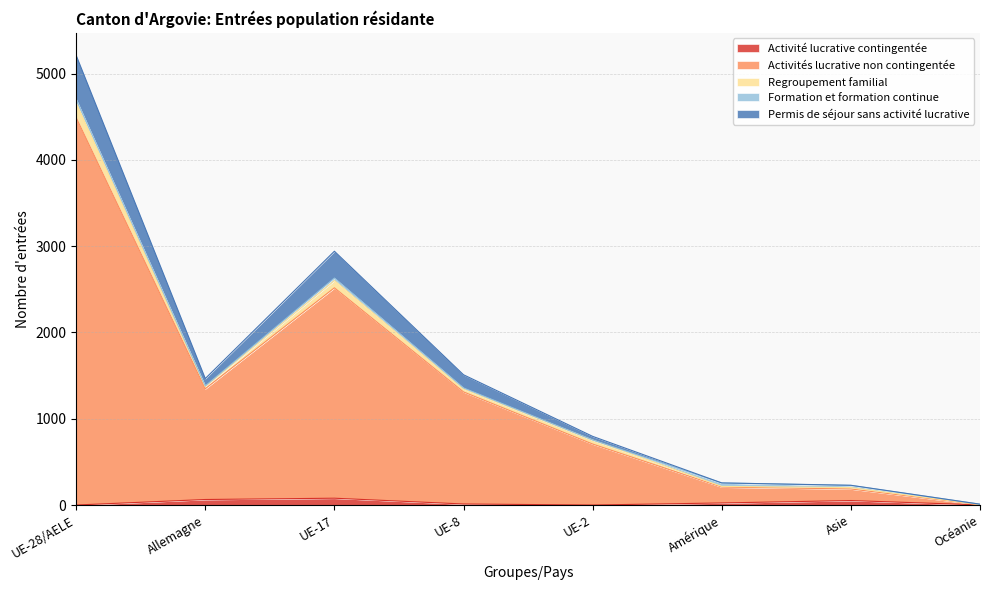

How many data points in Activités lucrative non contingentée are above 1345?

3